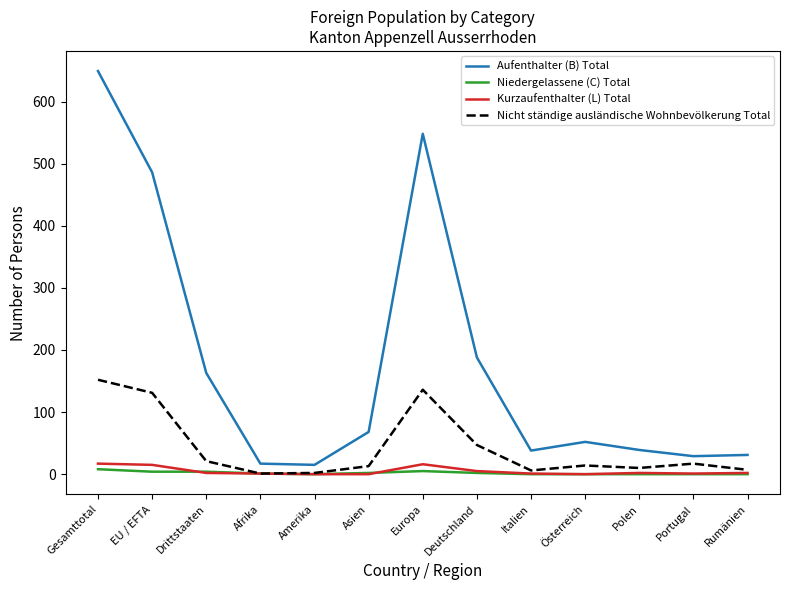

What is the maximum value for Kurzaufenthalter (L) Total?

17